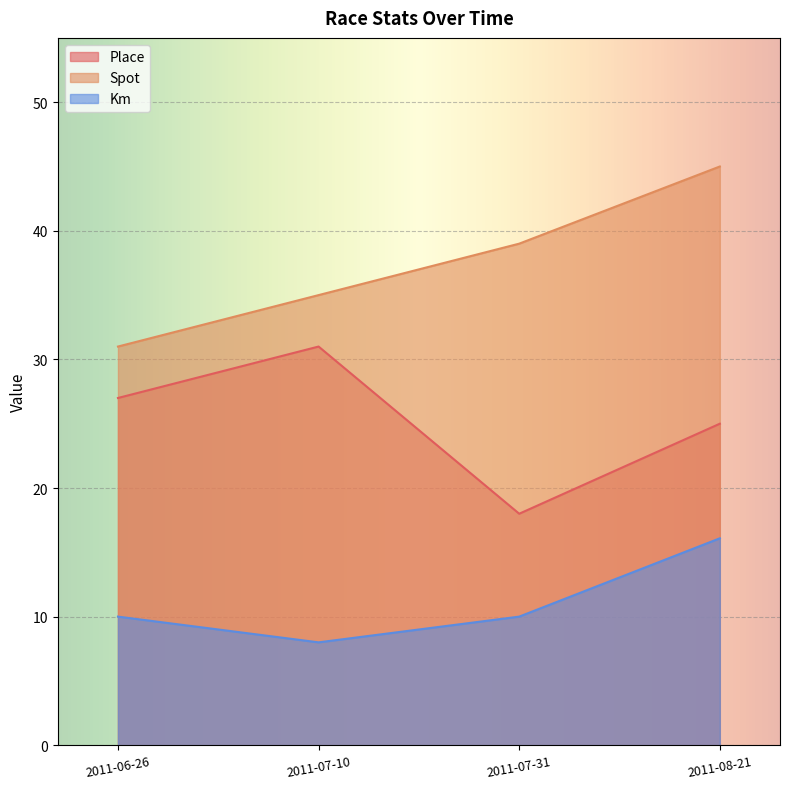

What is the difference between the maximum and second lowest values in the Km series?

6.1